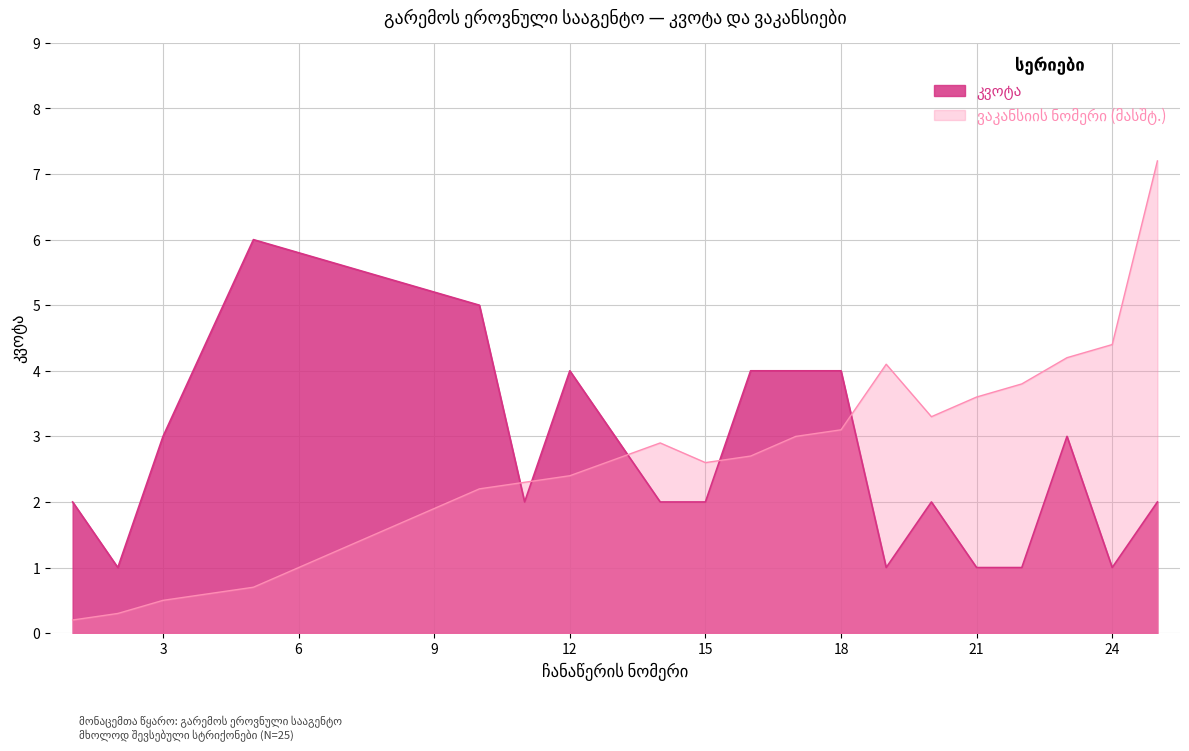

The კვოტა series shows 6.0 at 5. True or false?

True